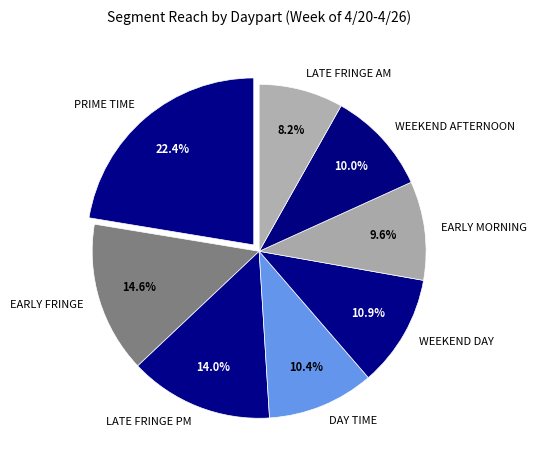

Is there any slice that represents more than half of the pie?

No